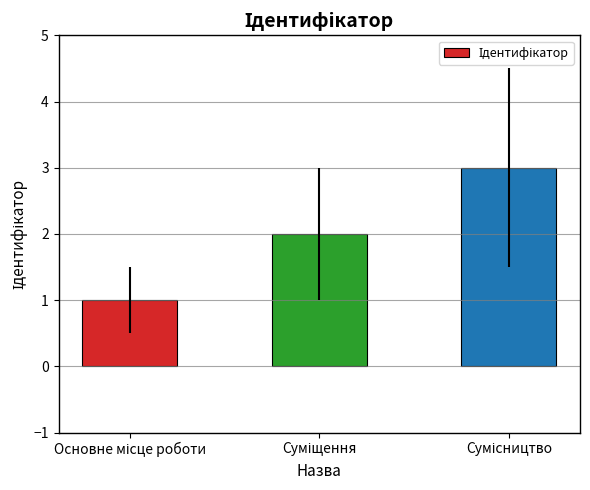

What is the greatest value displayed?

3